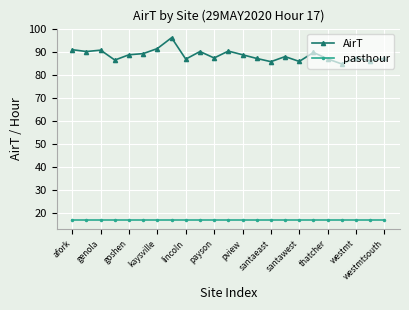

In AirT, how many points are higher than both neighbors (excluding endpoints)?

7